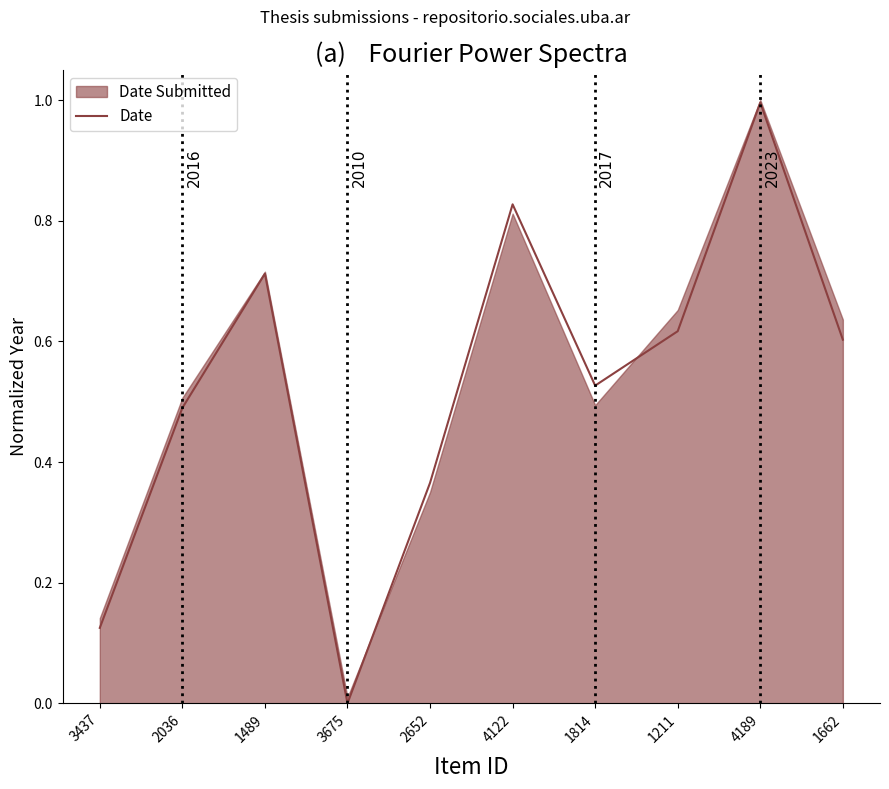

How many data points does each series have?

10